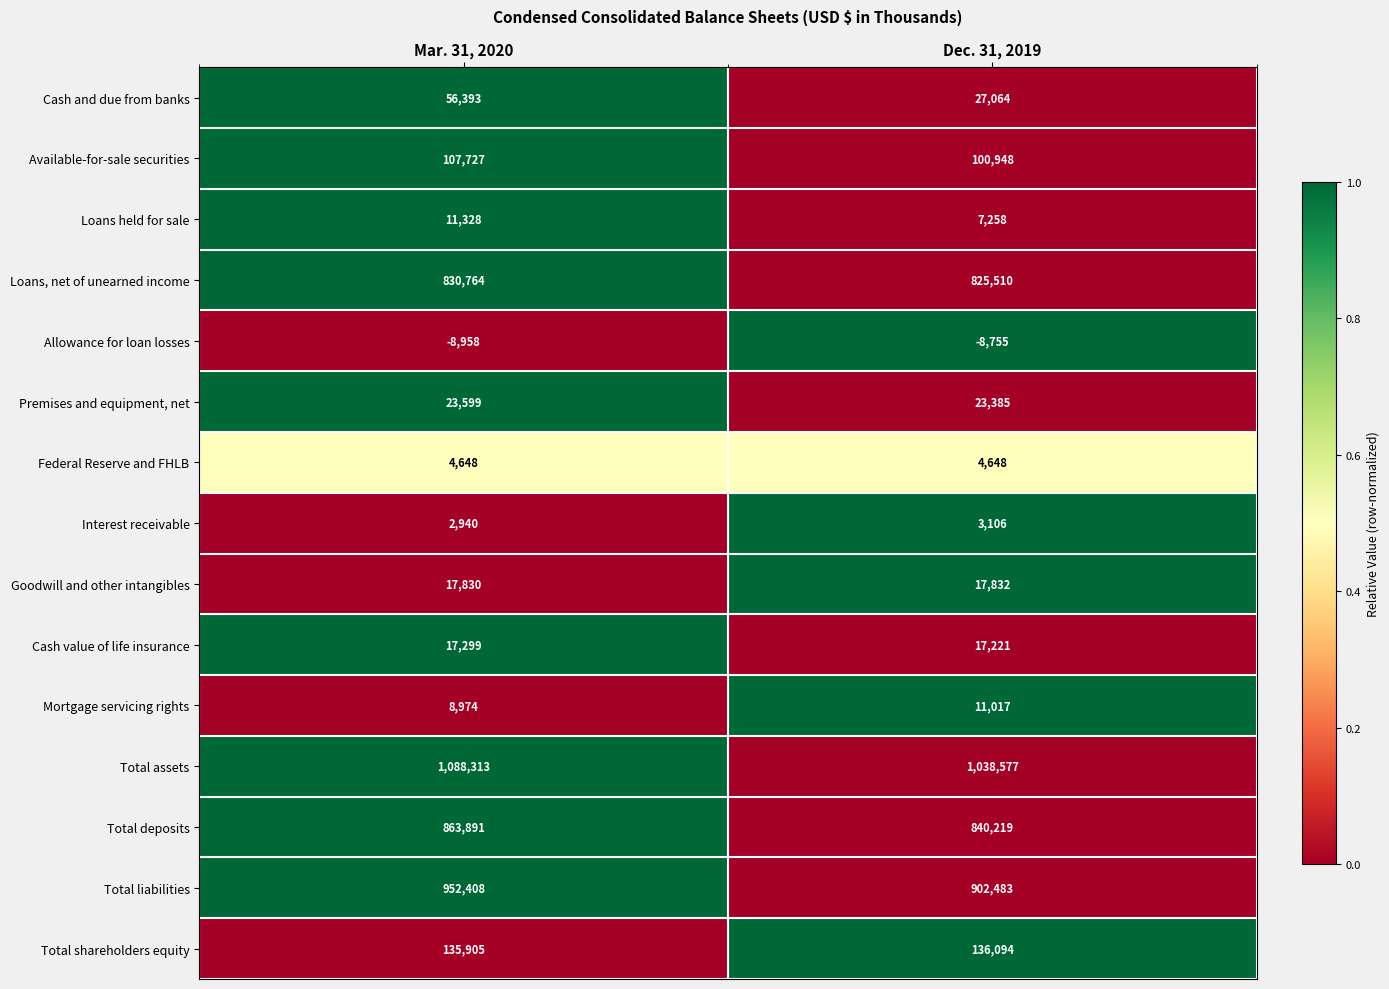

How many categories are shown in the chart?

2